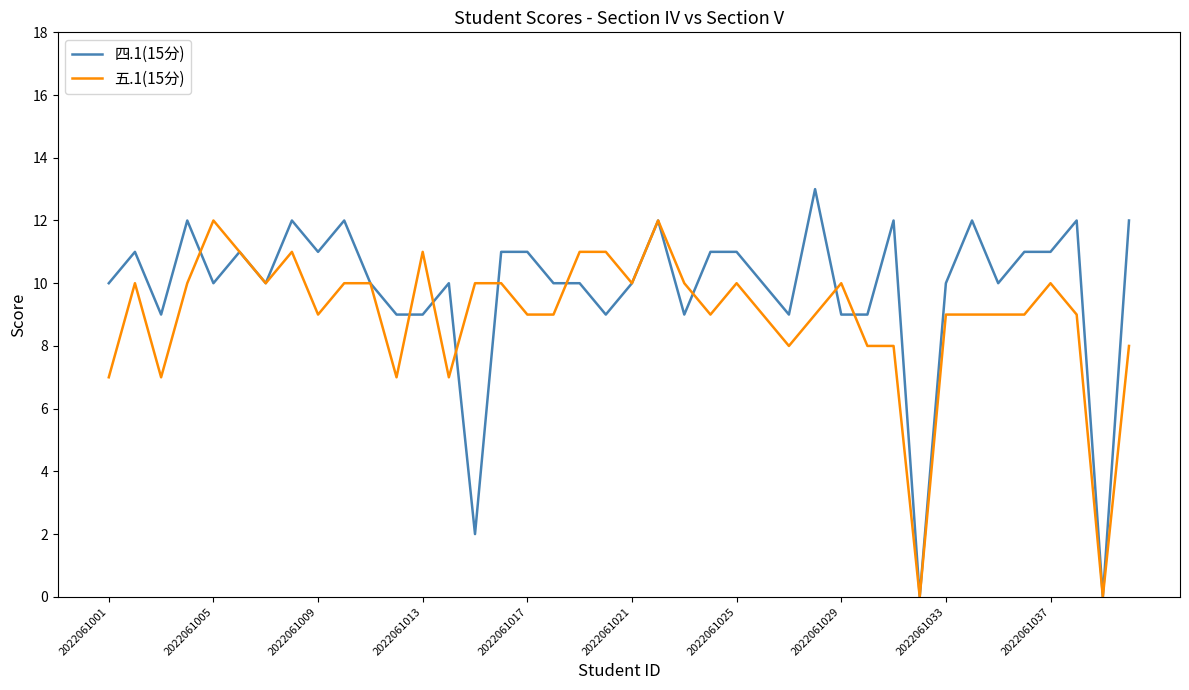

Which series has the largest range (max minus min)?

四.1(15分)